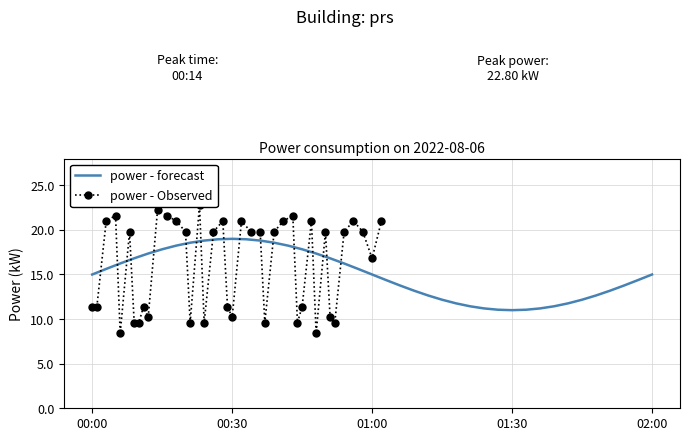

How many data points in power - forecast are above 16?

14